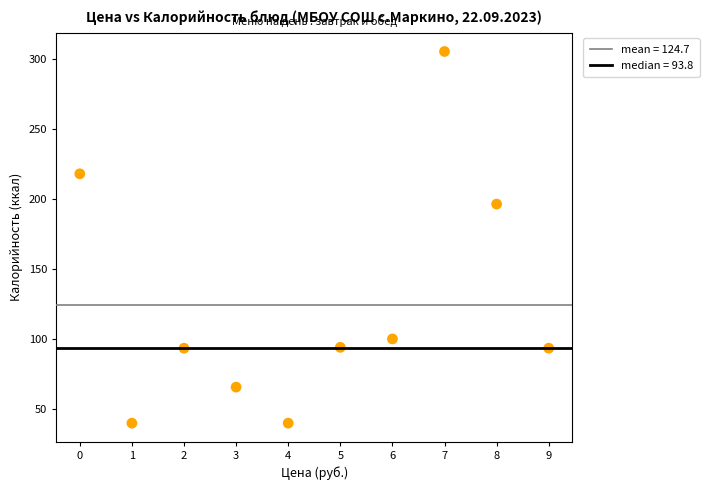

What Y value in the scatter plot is closest to 172?

196.4